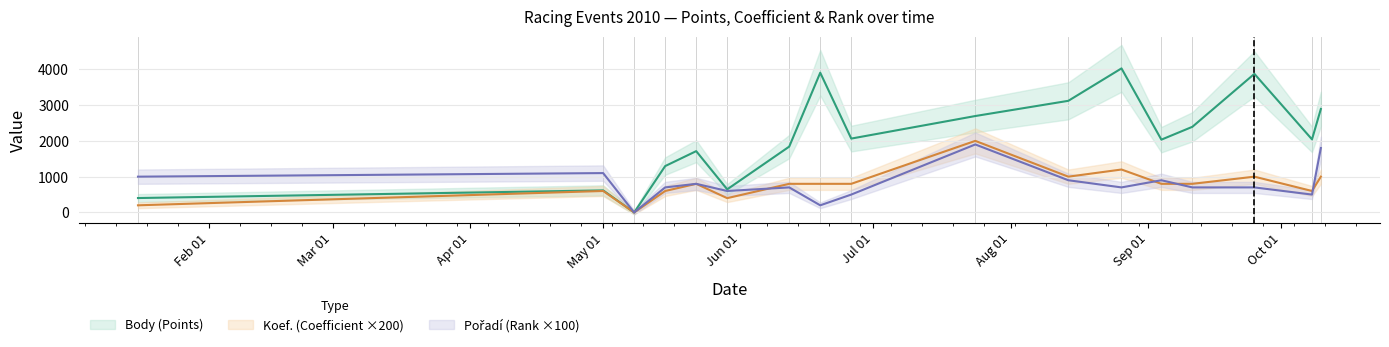

What value does the Pořadí series have at 2010-05-15, to the nearest 50?

700